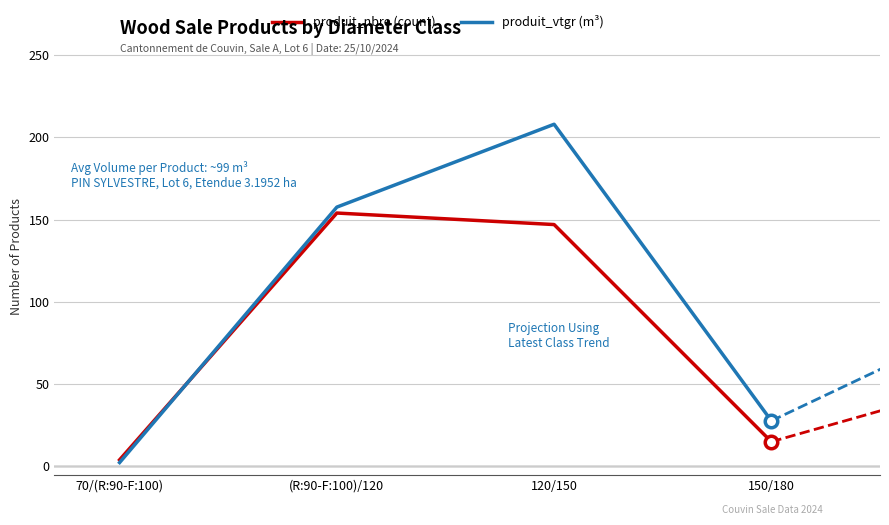

What are all the series names shown in the legend?

produit_nbre (count), produit_vtgr (m³)